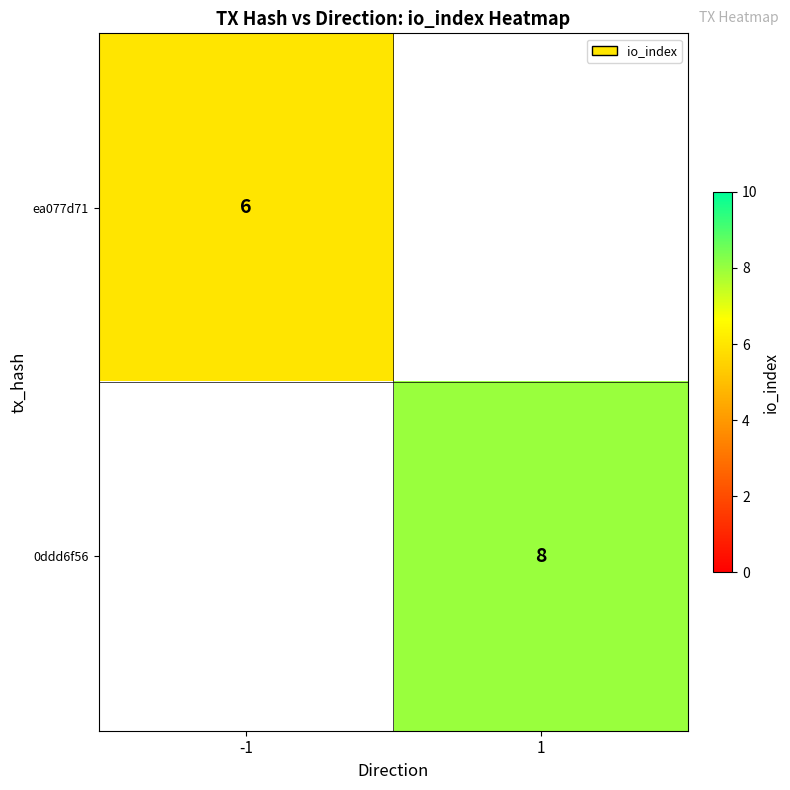

The ea077d71 series shows 6 at -1. True or false?

True